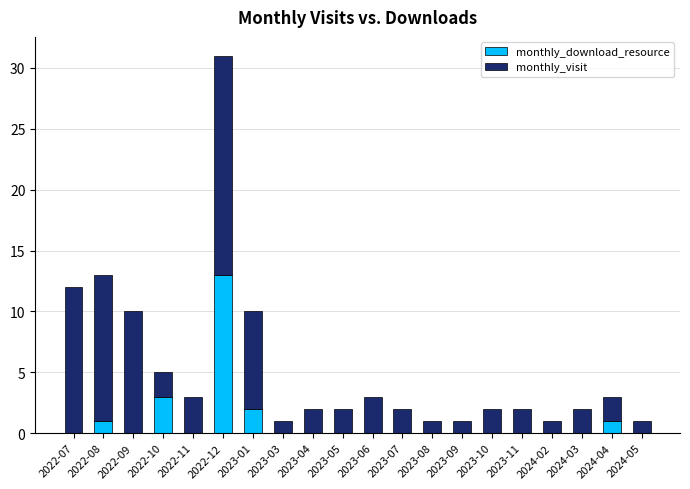

What is the highest value of the monthly_download_resource series?

13